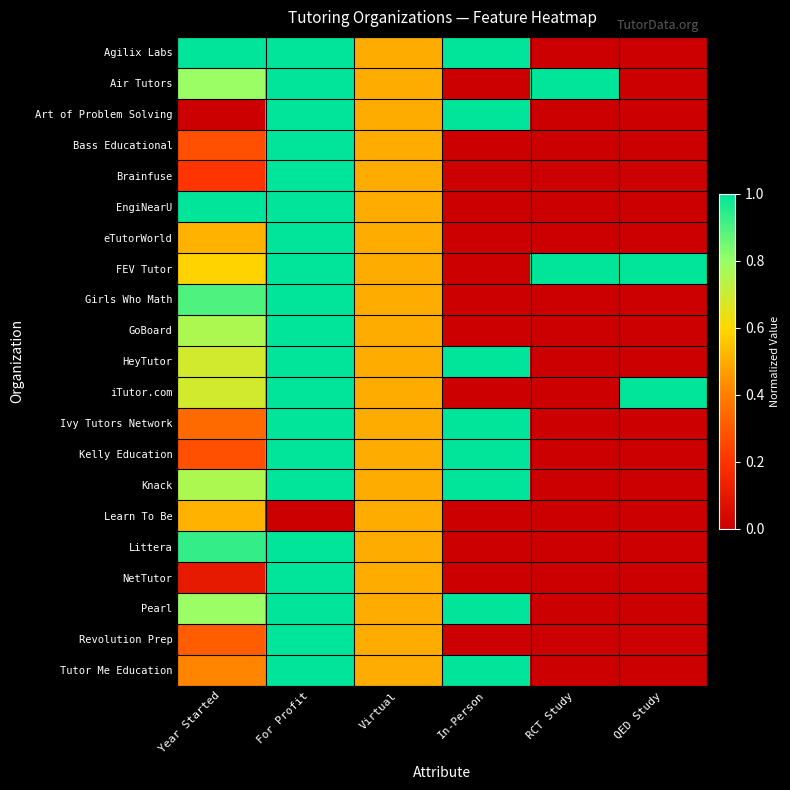

At which category is the sum across all series the highest?

For Profit